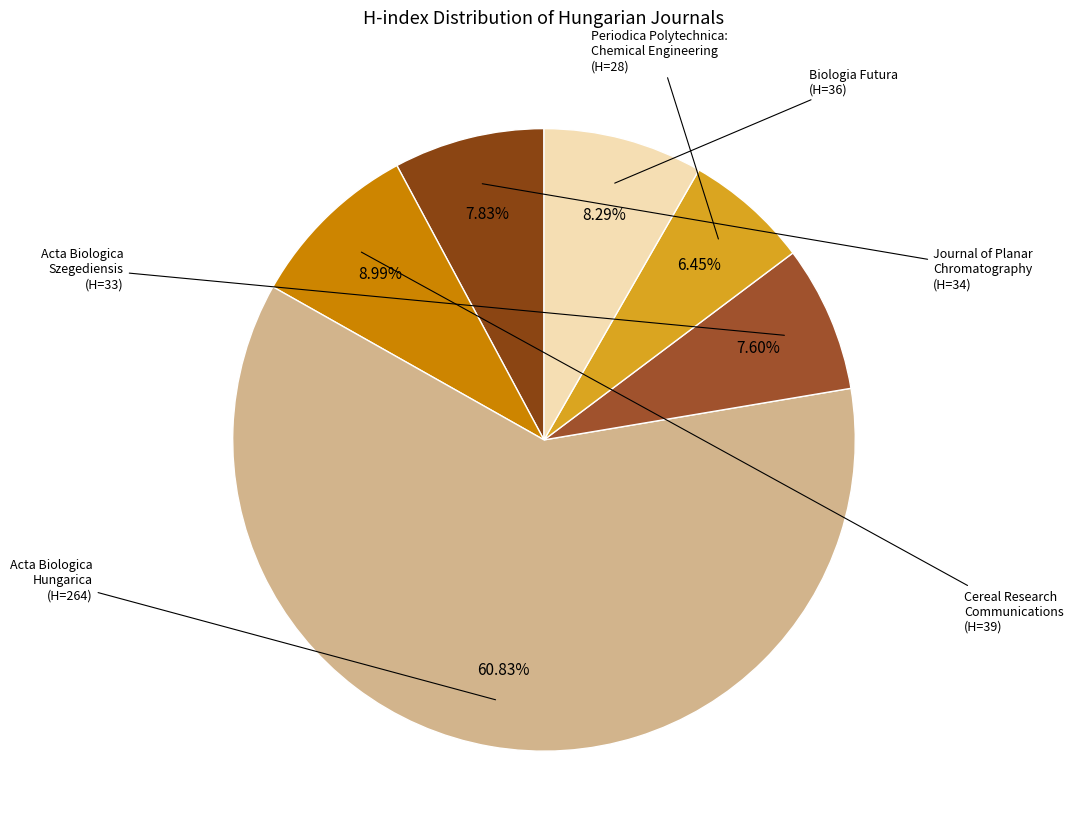

Rank the categories by value from lowest to highest.

Periodica Polytechnica:
Chemical Engineering
(H=28), Acta Biologica
Szegediensis
(H=33), Journal of Planar
Chromatography
(H=34), Biologia Futura
(H=36), Cereal Research
Communications
(H=39), Acta Biologica
Hungarica
(H=264)